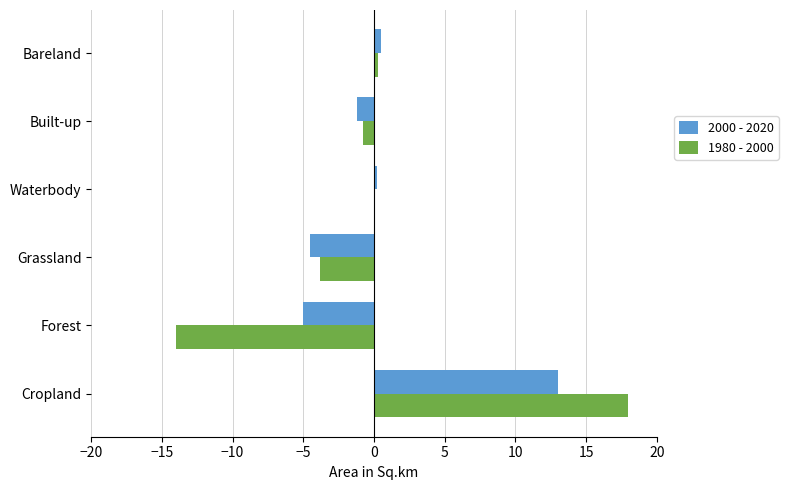

At which category does the chart reach its peak across all series?

Cropland